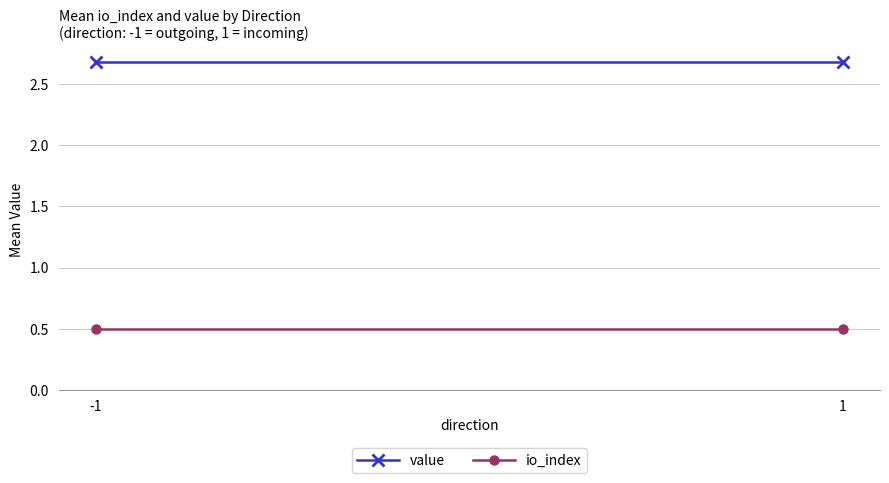

What are all the series names shown in the legend?

value, io_index